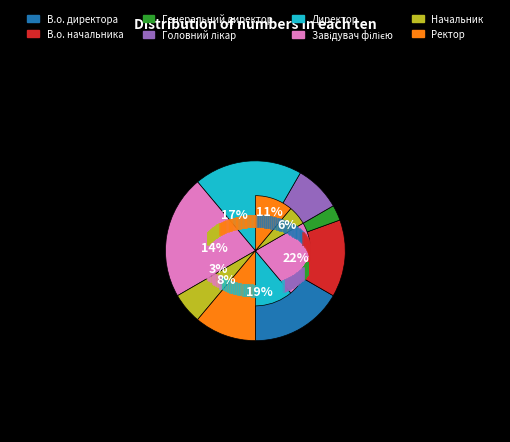

Which category has the biggest portion of the pie?

Завідувач філією